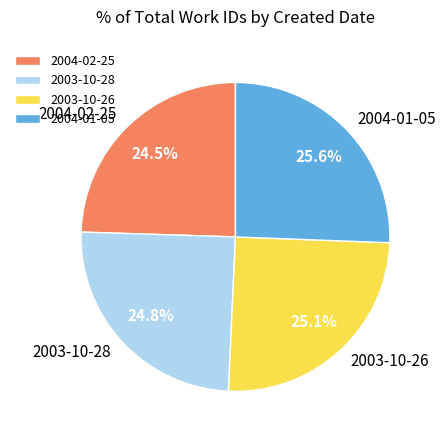

Does 2004-01-05 represent more than half of the total?

No